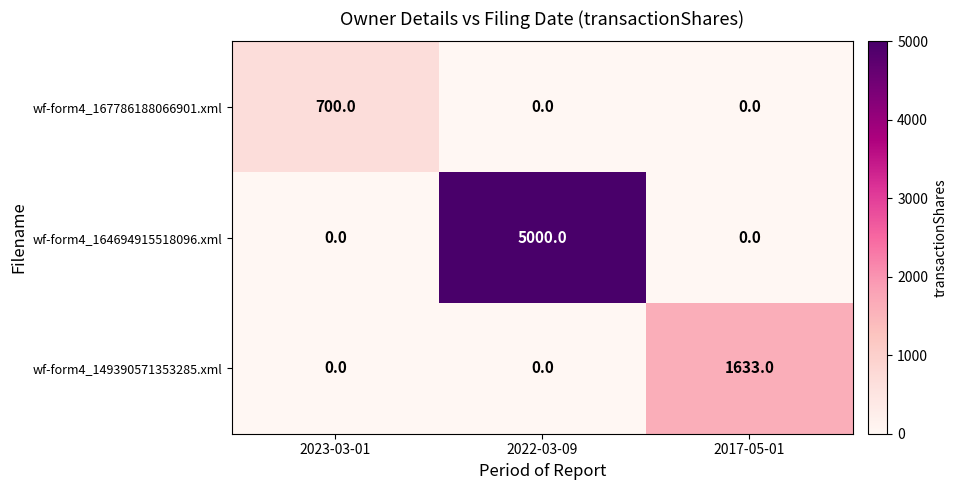

What is the average value of the wf-form4_149390571353285.xml series?

544